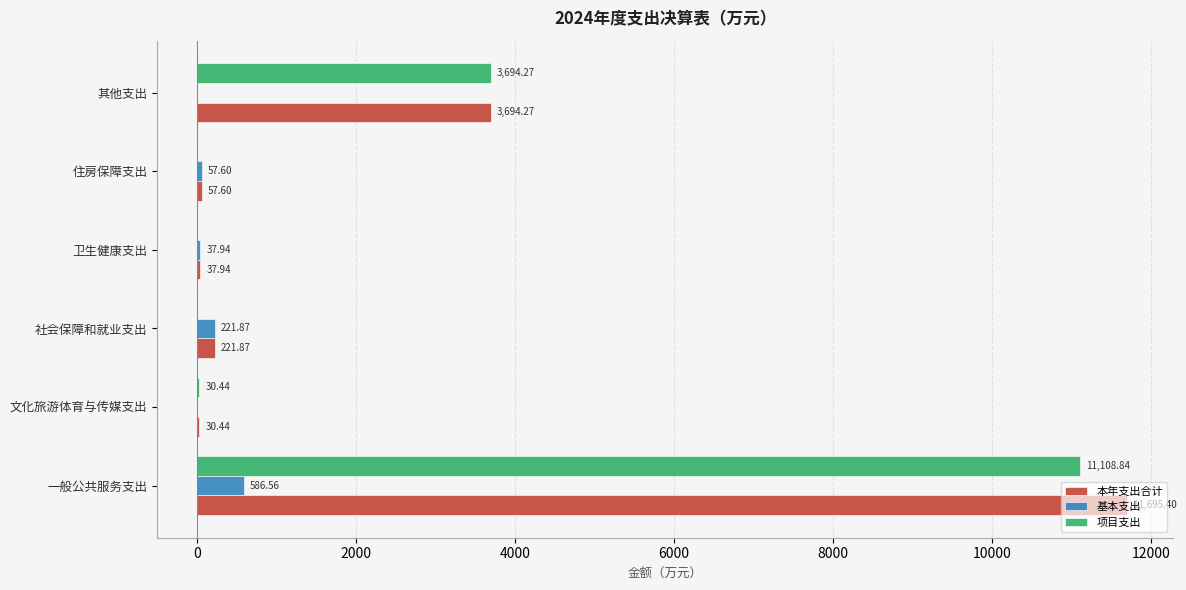

Is the value of 项目支出 at 其他支出 greater than the value of 基本支出 at 卫生健康支出?

Yes